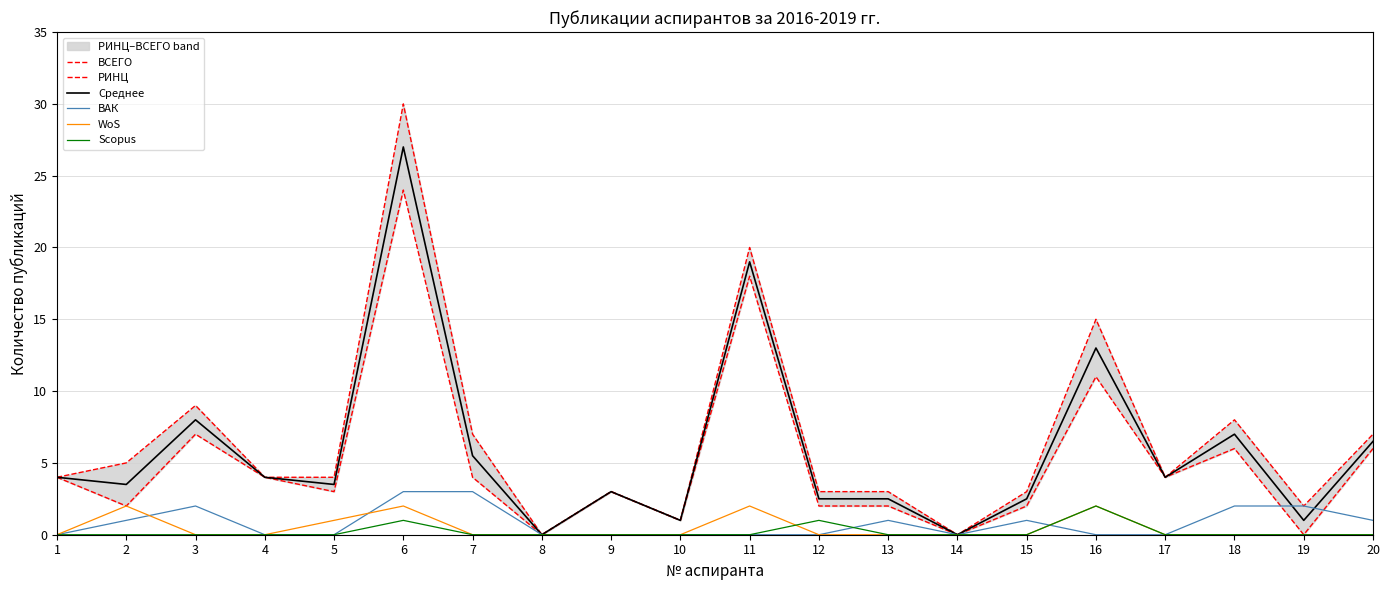

Between 14 and 18, which is larger?

18